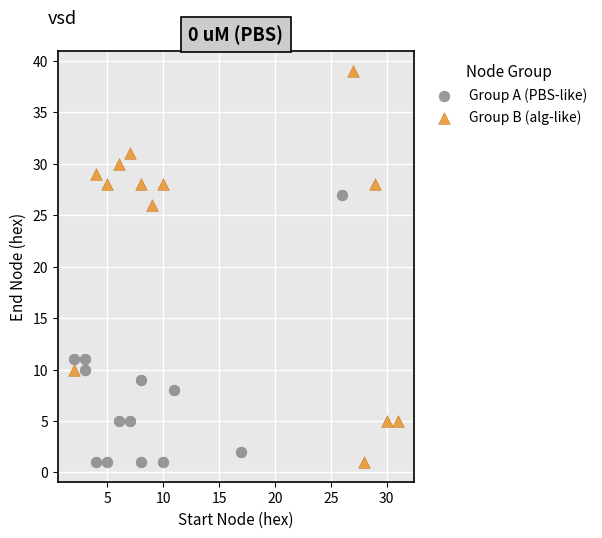

Which series reaches the maximum Y coordinate?

Group B (alg-like)